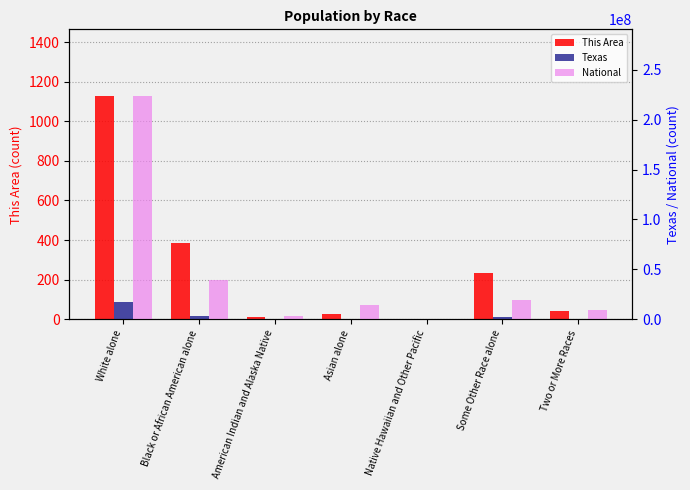

How many data points in This Area are less than 42?

3